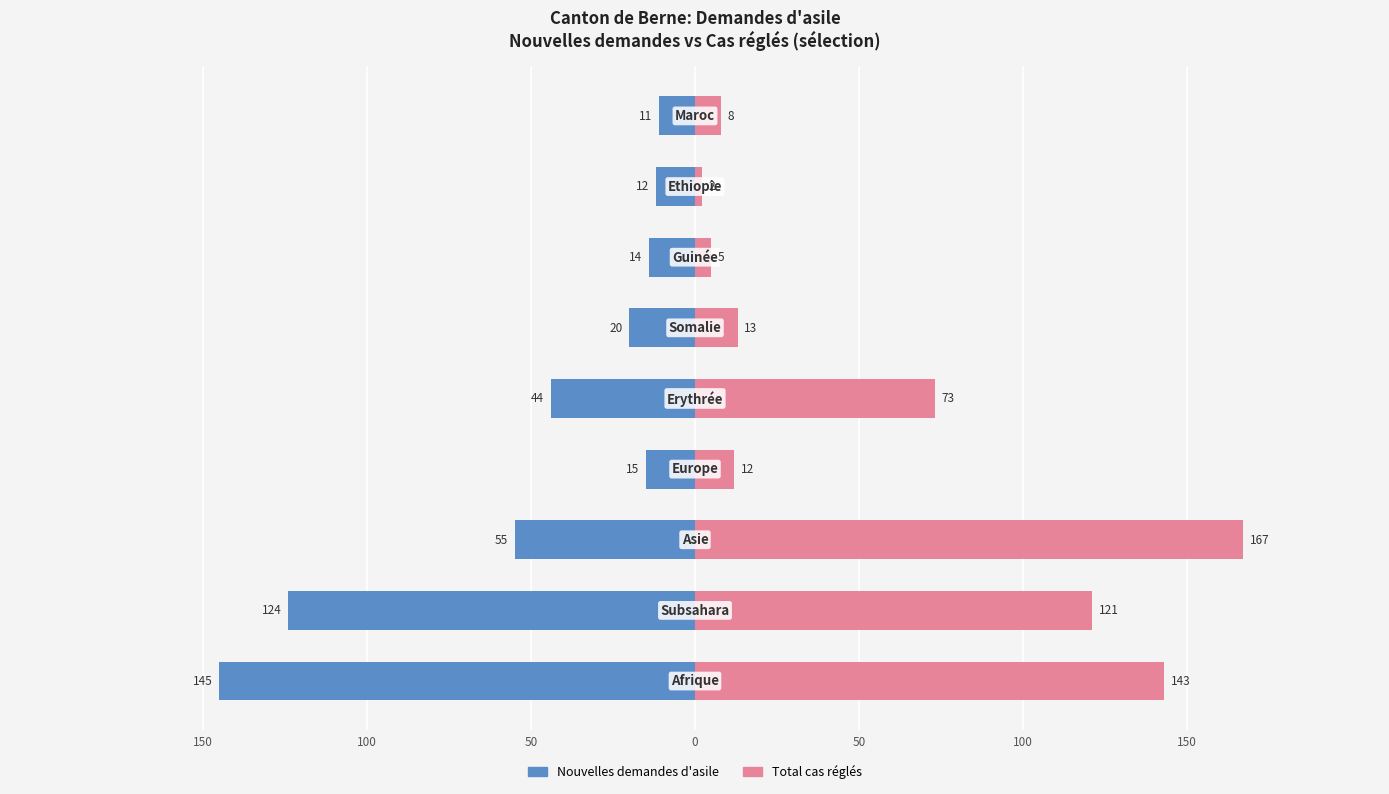

Are the bars horizontal?

Yes